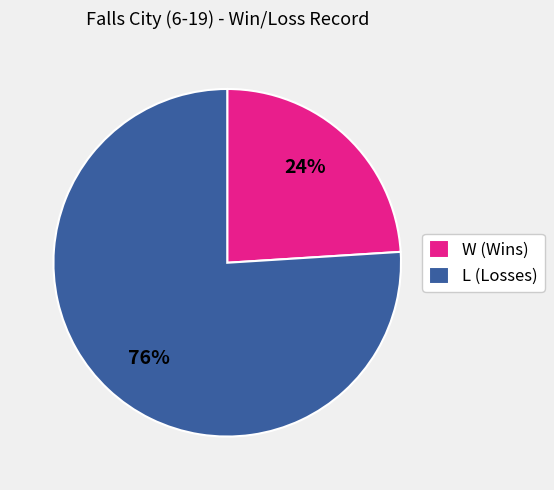

Does W account for over 50% of the chart?

No